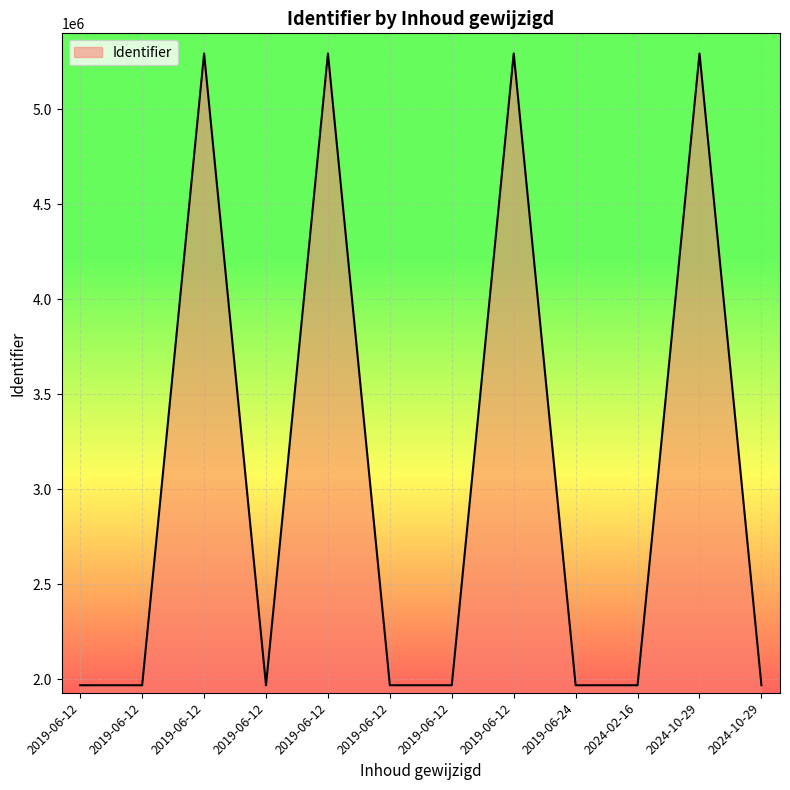

What is the difference between the maximum and minimum values?

3323683